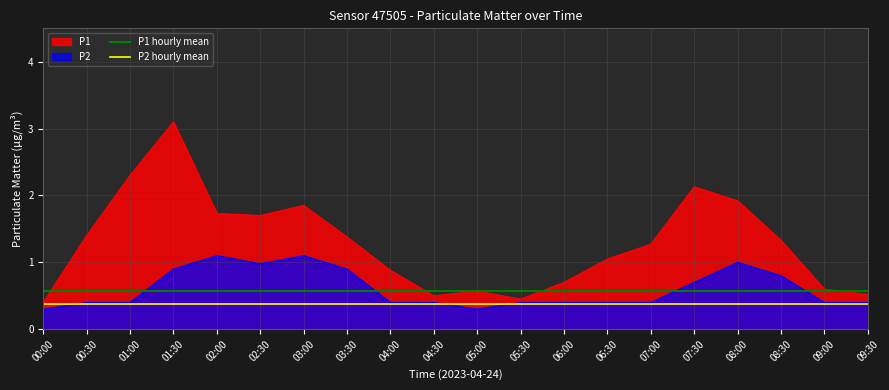

Which category has the lowest value across all series?

00:00